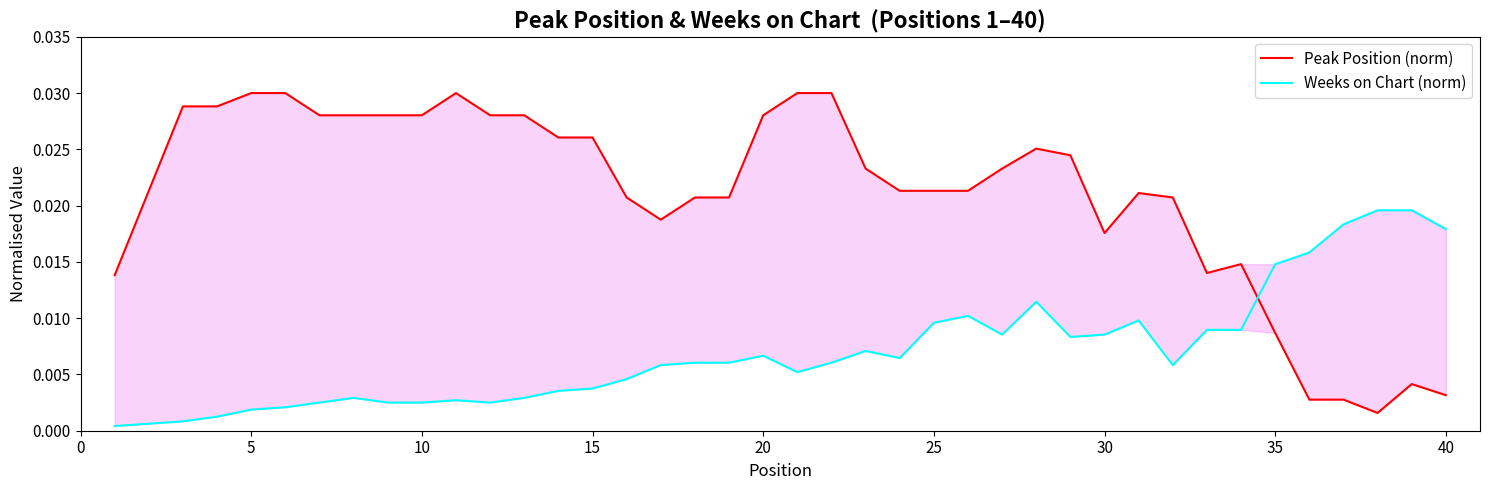

How many data points does each series have?

40